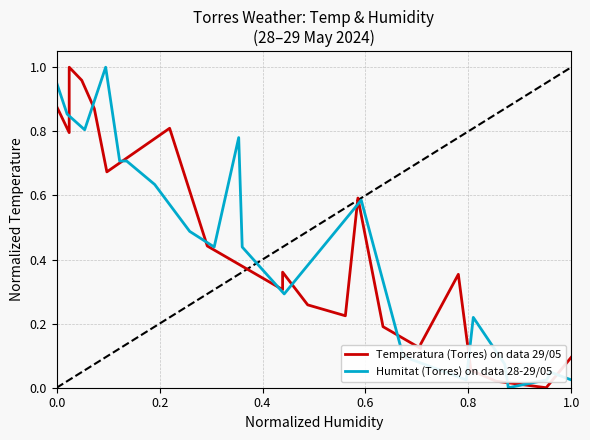

What are all the series names shown in the legend?

Temperatura (Torres) on data 29/05, Humitat (Torres) on data 28-29/05